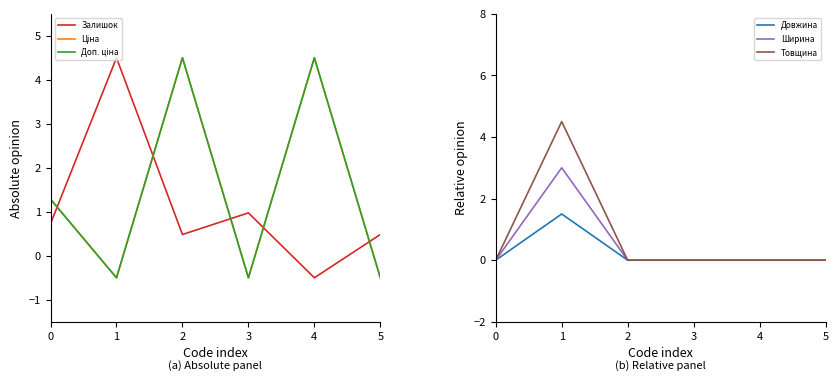

Between 3 and 0, which is larger?

3